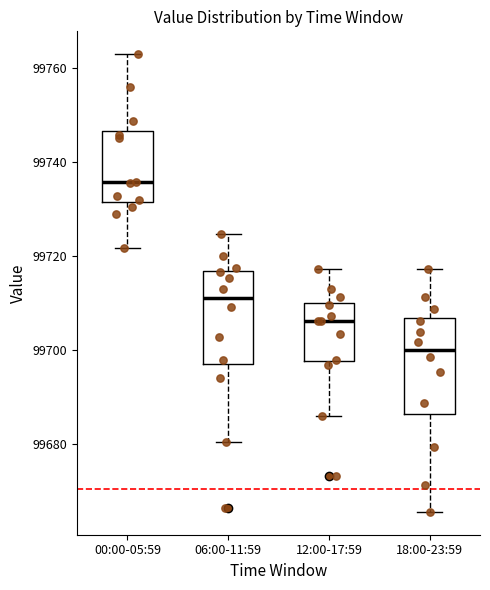

Reading left to right, transcribe this box plot: for each box, give where its median line is, the range the box spans, and where its two whiskers end, as read against the y-axis. The values are not printed on the chart, so give them approximately, as read against the axis.

00:00-05:59: median 99736, box 99732 to 99746, whiskers 99722 to 99762
06:00-11:59: median 99712, box 99696 to 99716, whiskers 99680 to 99724
12:00-17:59: median 99706, box 99698 to 99710, whiskers 99686 to 99718
18:00-23:59: median 99700, box 99686 to 99706, whiskers 99666 to 99718